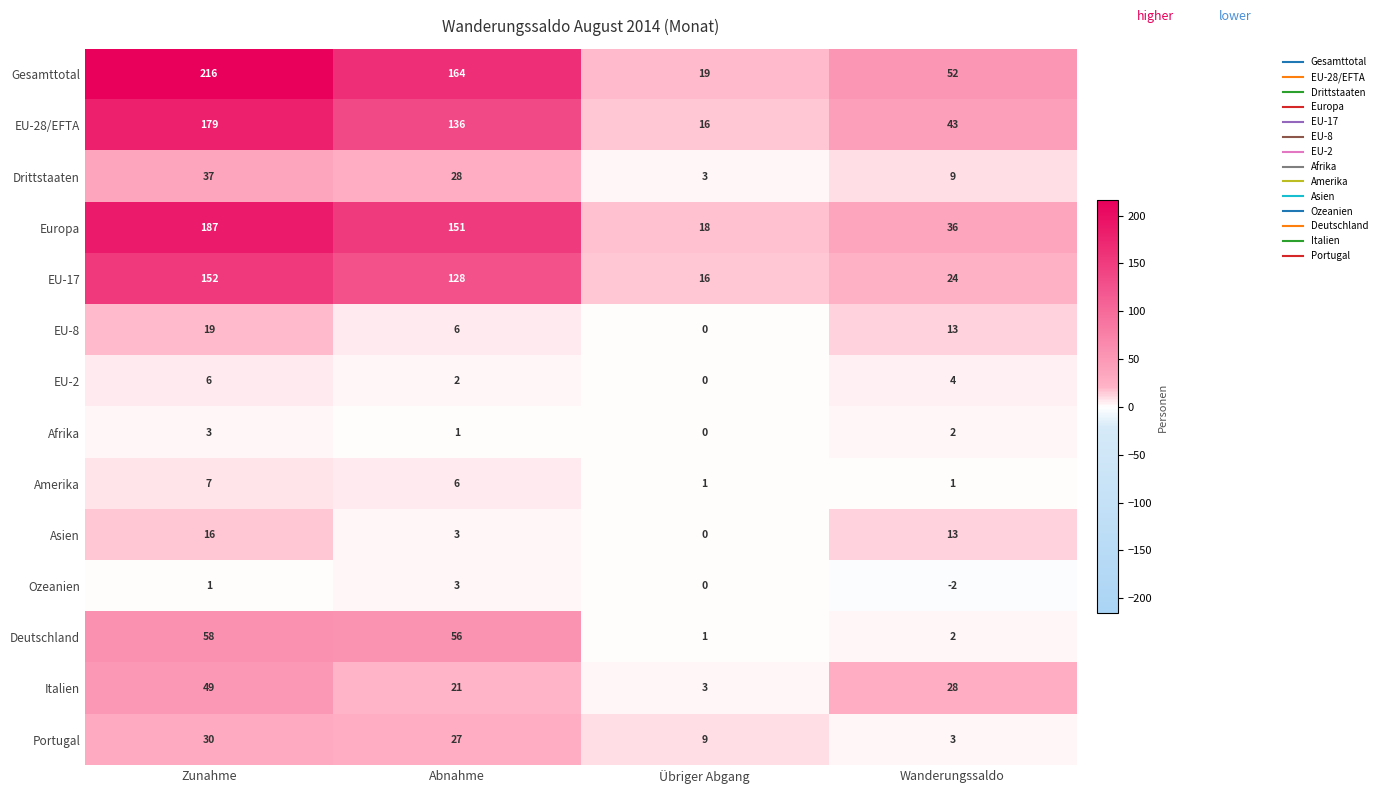

The Deutschland series shows 58 at Zunahme. True or false?

True